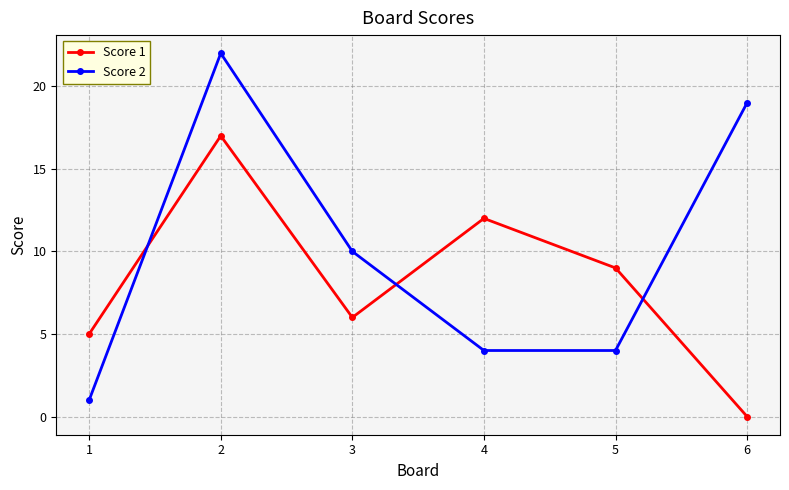

What is the average value of the Score 2 series?

10